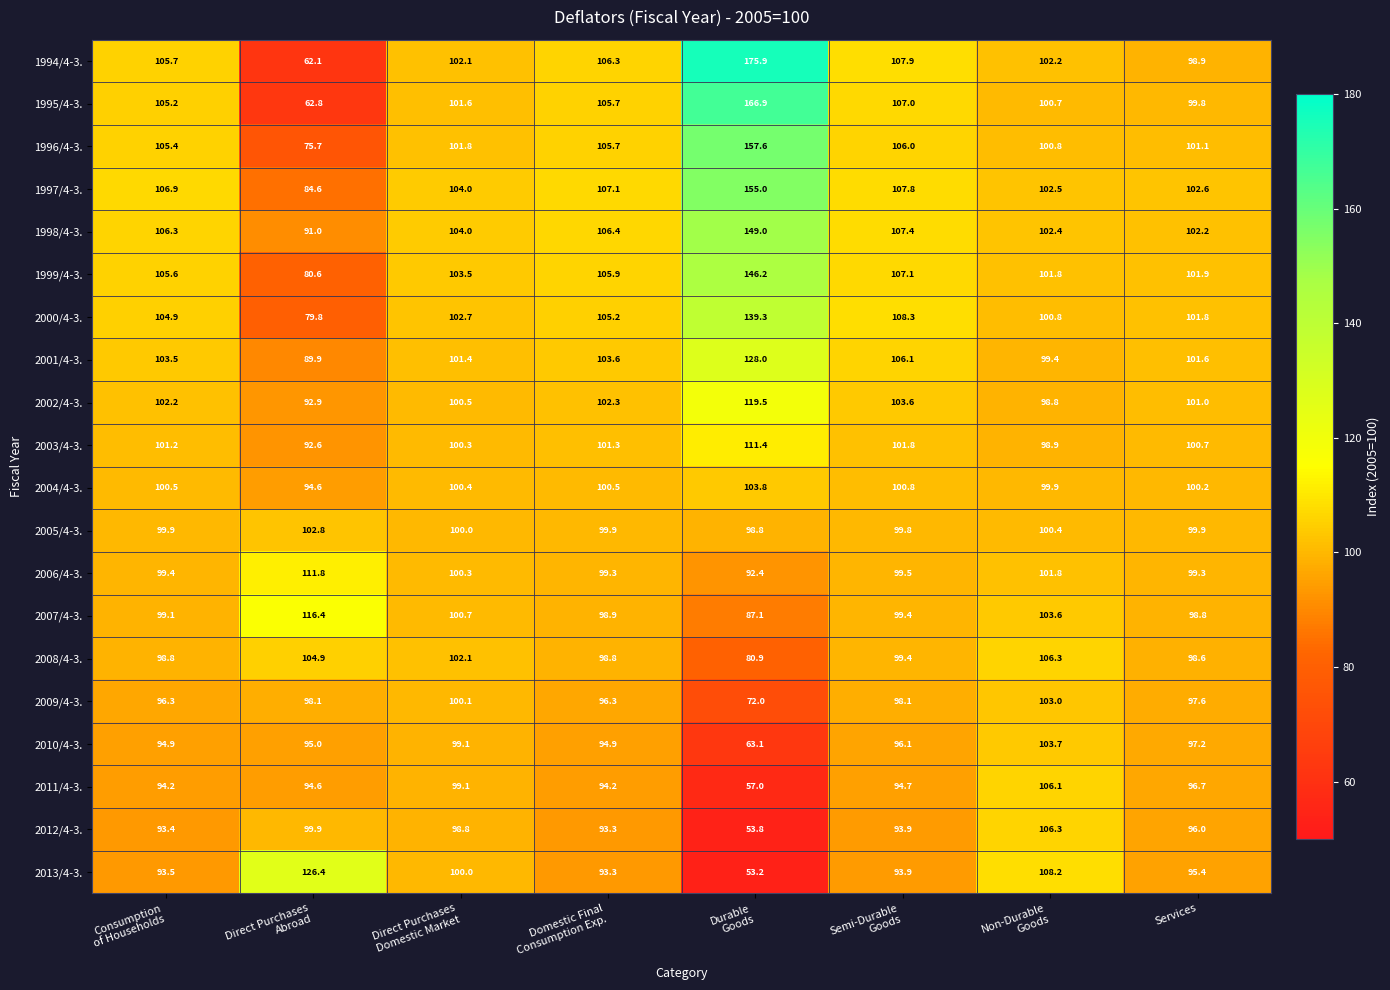

Rank the series at Services from lowest to highest value.

2013/4-3., 2012/4-3., 2011/4-3., 2010/4-3., 2009/4-3., 2008/4-3., 2007/4-3., 1994/4-3., 2006/4-3., 1995/4-3., 2005/4-3., 2004/4-3., 2003/4-3., 2002/4-3., 1996/4-3., 2001/4-3., 2000/4-3., 1999/4-3., 1998/4-3., 1997/4-3.